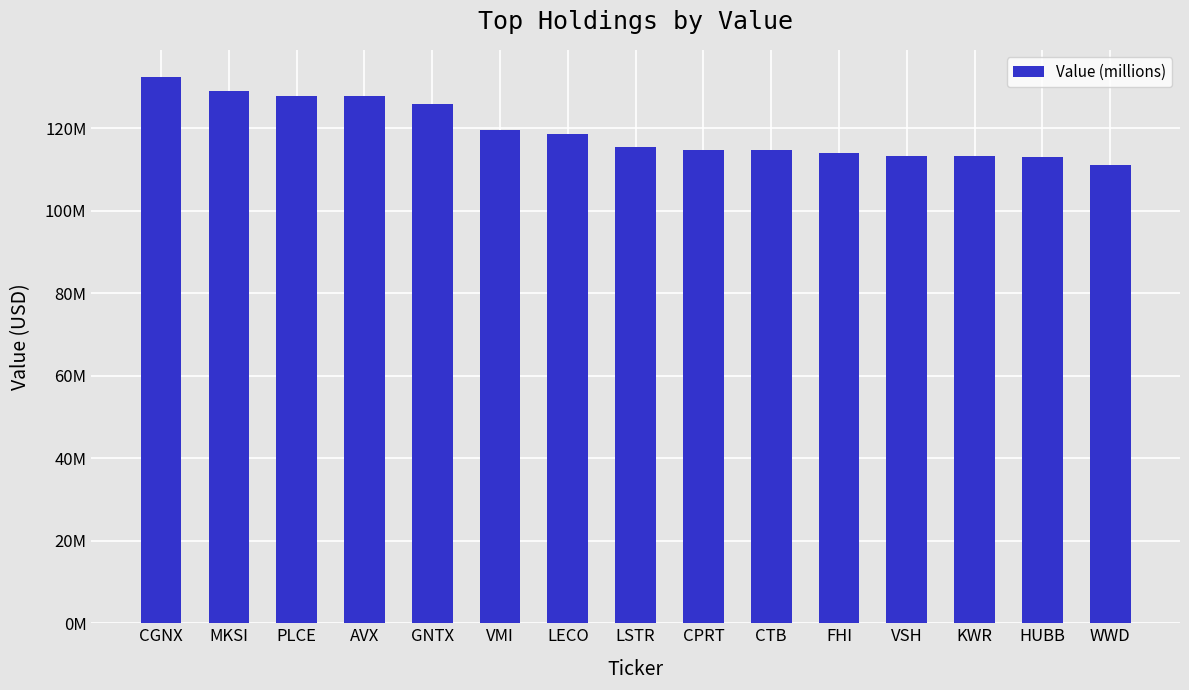

Rank the categories by value from lowest to highest.

WWD, HUBB, KWR, VSH, FHI, CTB, CPRT, LSTR, LECO, VMI, GNTX, AVX, PLCE, MKSI, CGNX